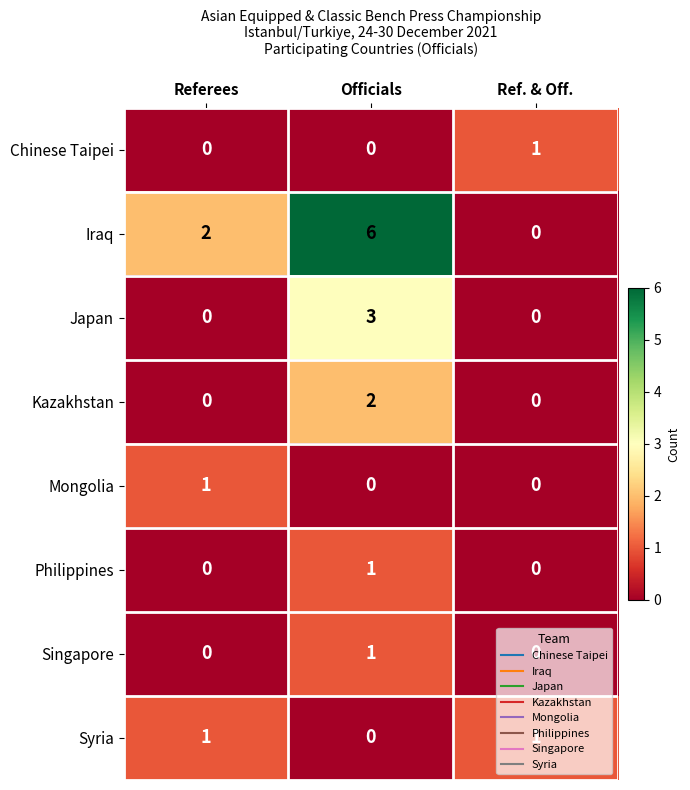

What is the difference between the highest and lowest values at Ref. & Off.?

1